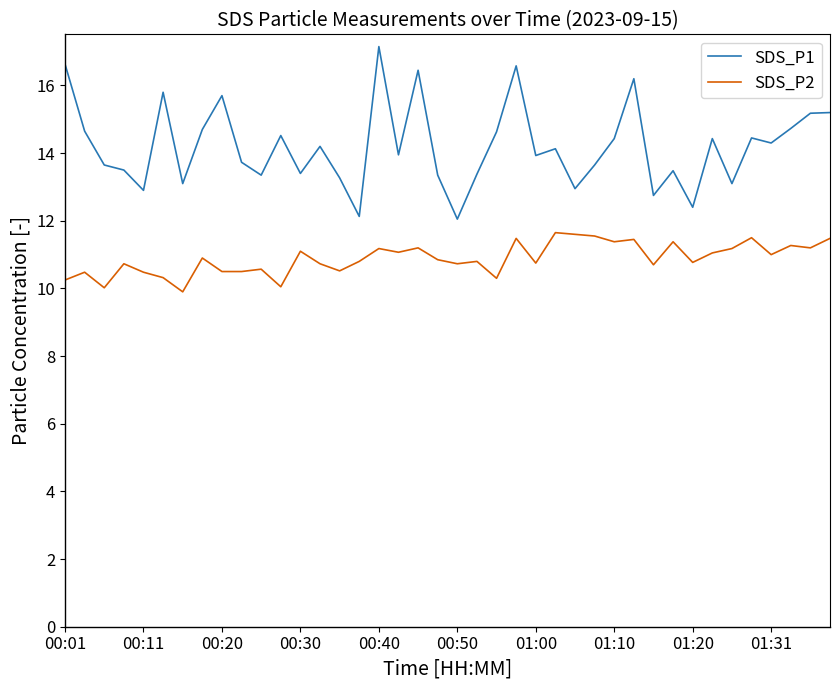

Rank the series by their average value, from highest to lowest.

SDS_P1, SDS_P2